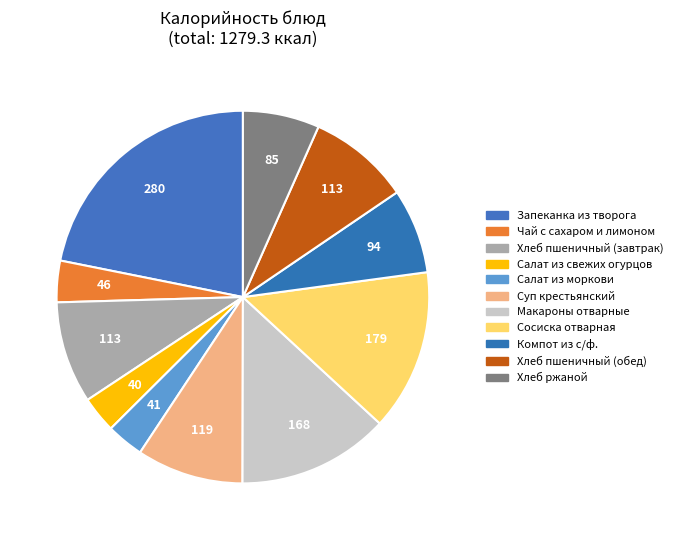

To the nearest percent, what portion does Макароны отварные represent?

13%